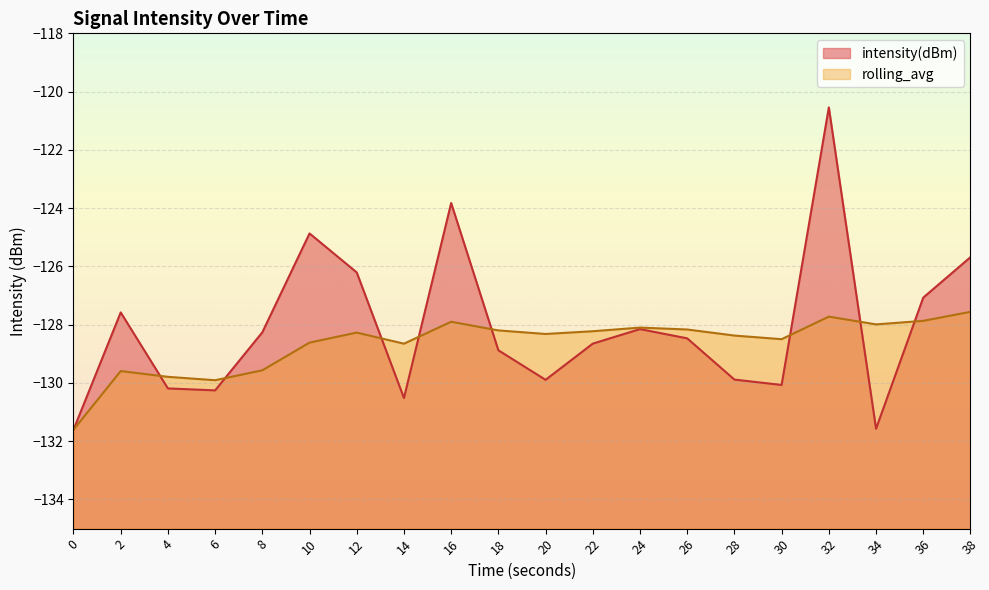

What is the difference between the maximum and second lowest values in the rolling_avg series?

2.3